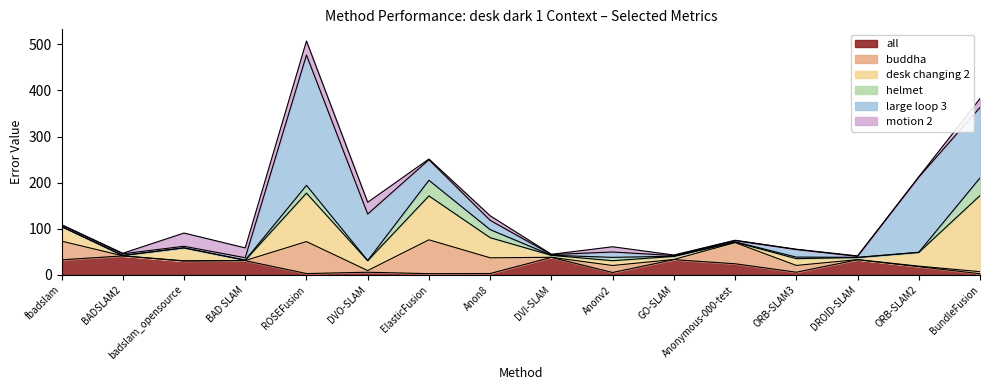

Which category has the highest value in the buddha series?

ElasticFusion